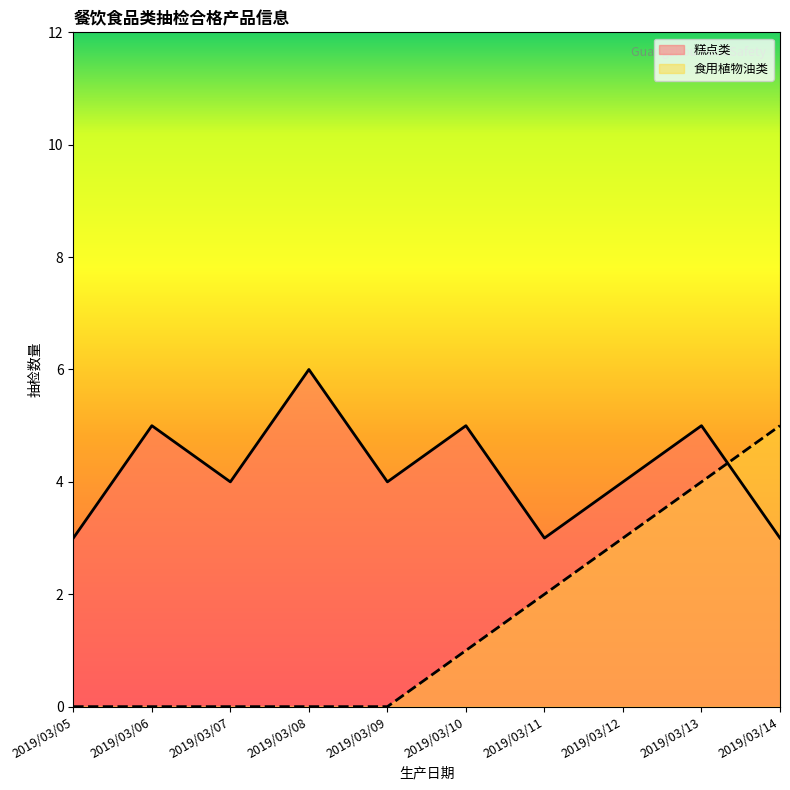

Is it true that 食用植物油类 equals 3 at 2019/03/05?

False